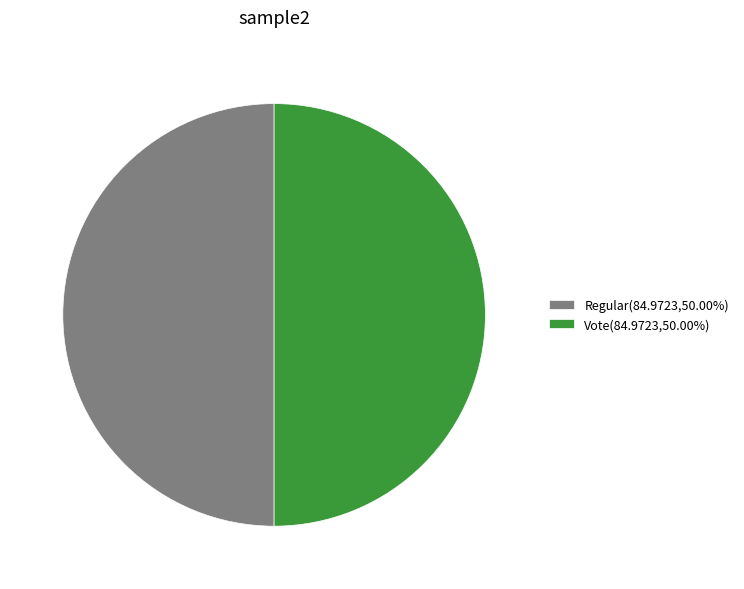

Combined, do Vote(84.9723,50.00%) and Regular(84.9723,50.00%) account for over 50%?

Yes